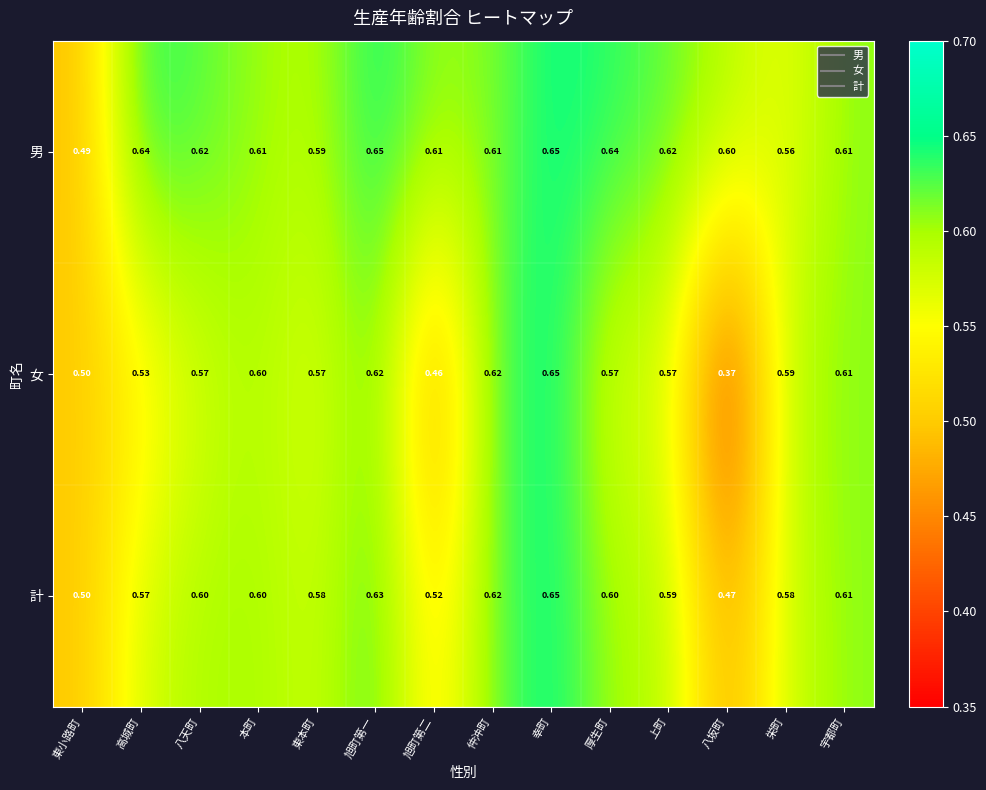

Rank the series by their average value, from lowest to highest.

女, 計, 男